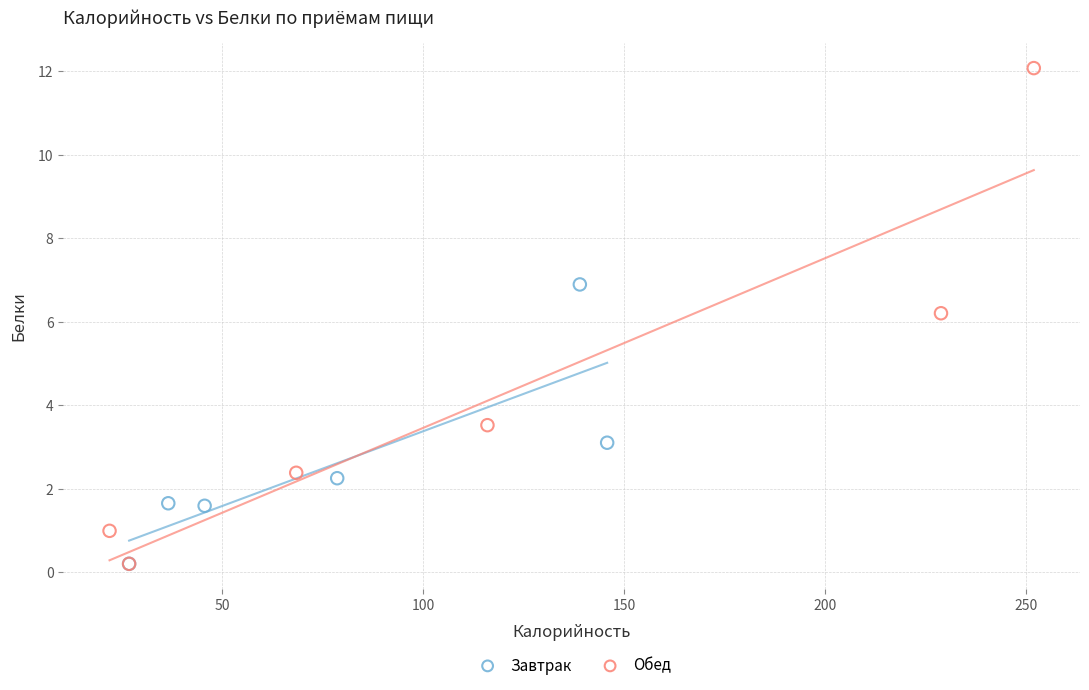

Which series contains the highest Y value?

Обед